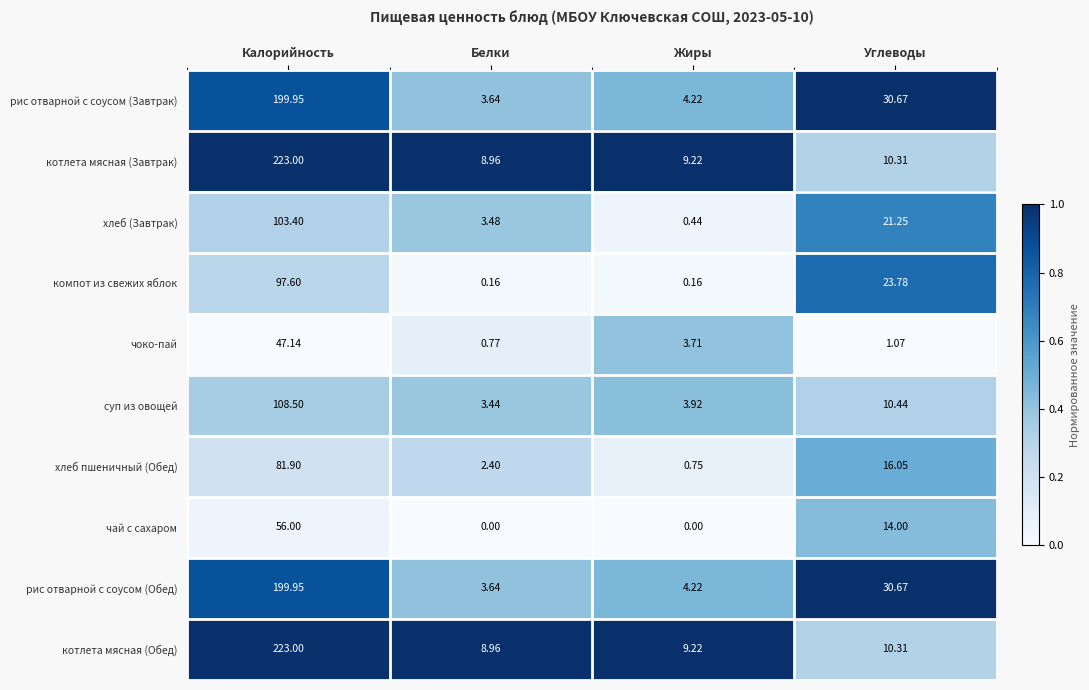

Which category has the highest value across all series?

Калорийность